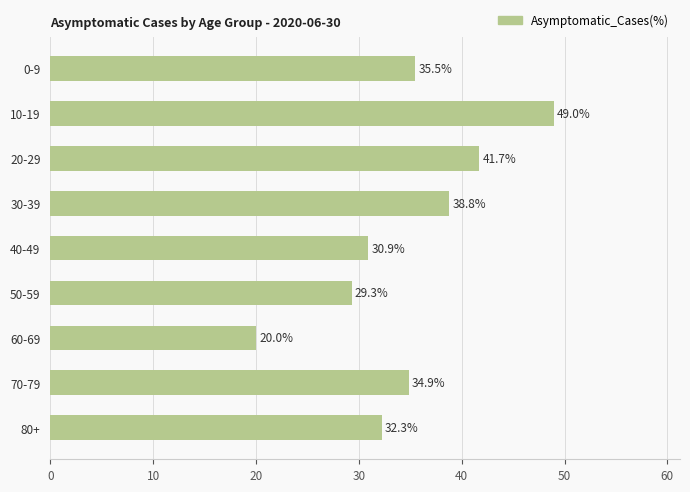

At which category does the chart reach its minimum across all series?

60-69